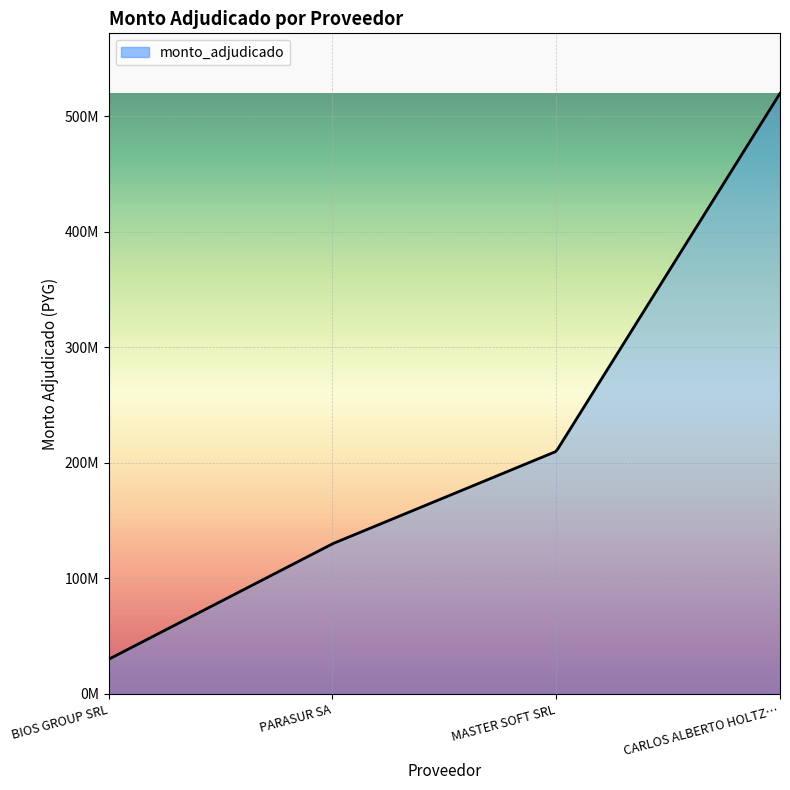

Is this an area chart (filled region under the line)?

Yes